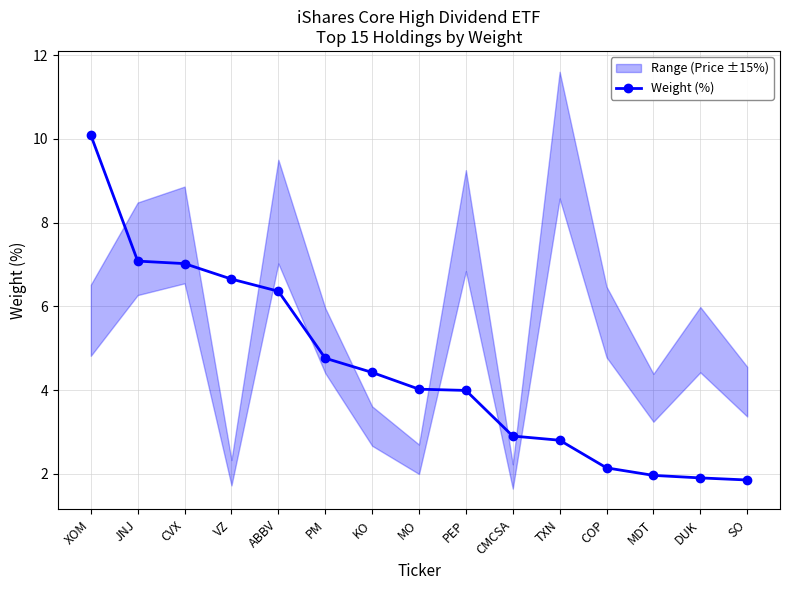

List the labels in order of value, smallest first.

SO, DUK, MDT, COP, TXN, CMCSA, PEP, MO, KO, PM, ABBV, VZ, CVX, JNJ, XOM